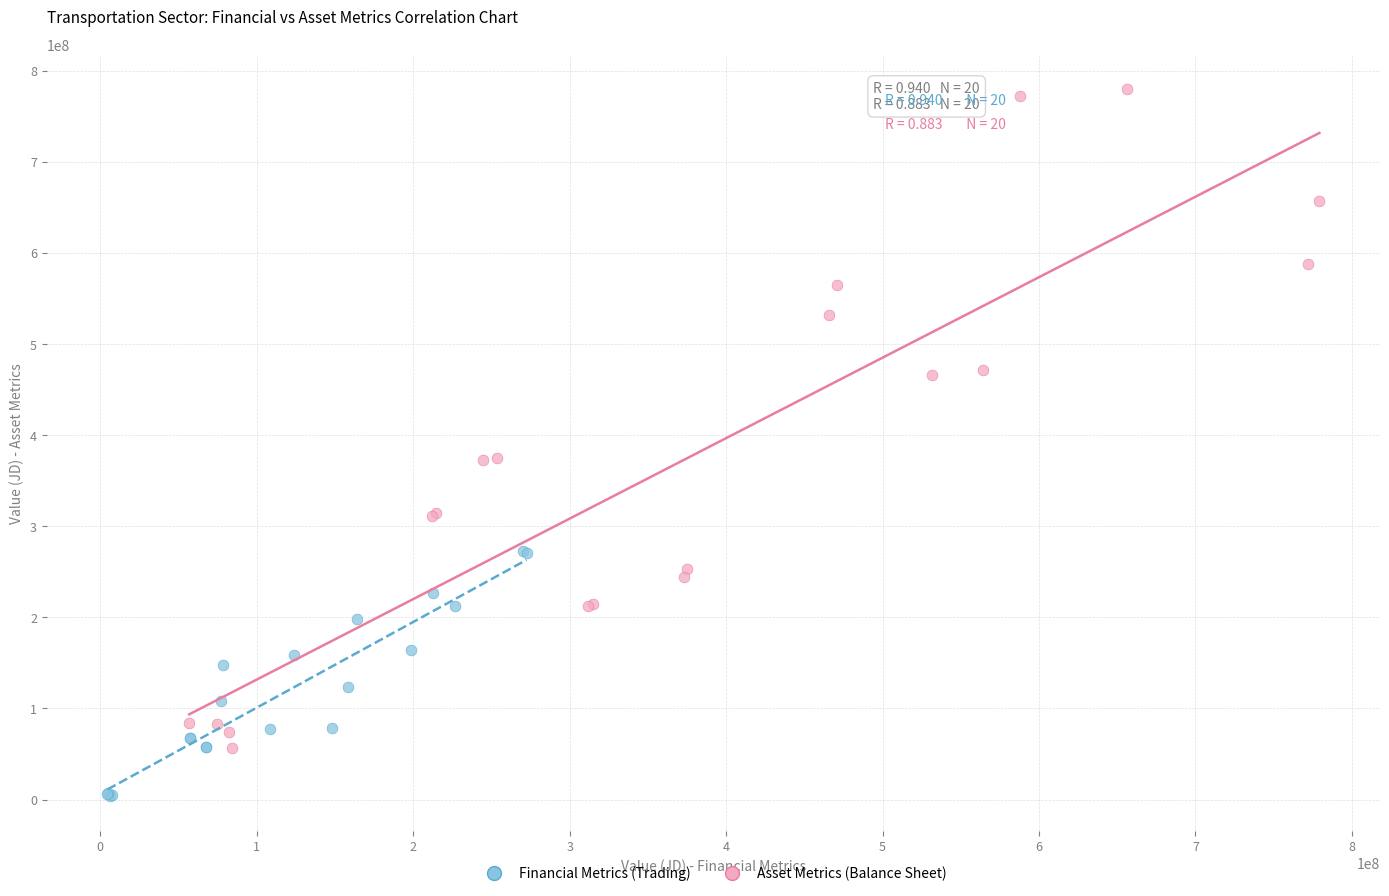

What are all the series names shown in the legend?

Financial Metrics (Trading), Asset Metrics (Balance Sheet)